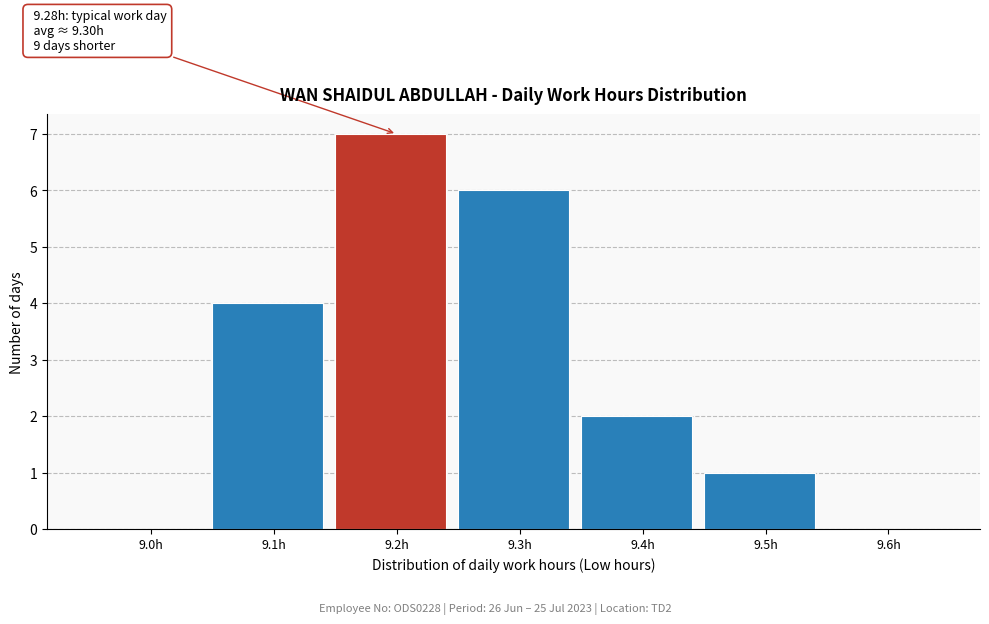

Reading right to left, transcribe all the data shown in this chart.

9.6h=0	9.5h=1	9.4h=2	9.3h=6	9.2h=7	9.1h=4	9.0h=0